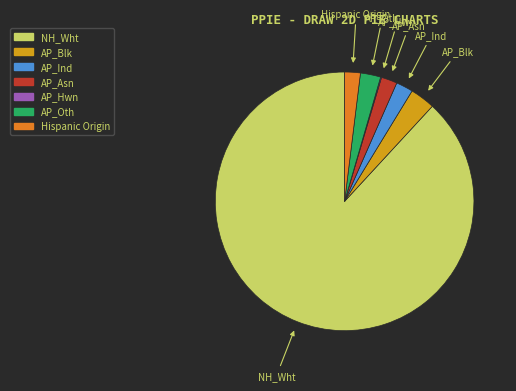

Which category has the biggest portion of the pie?

NH_Wht